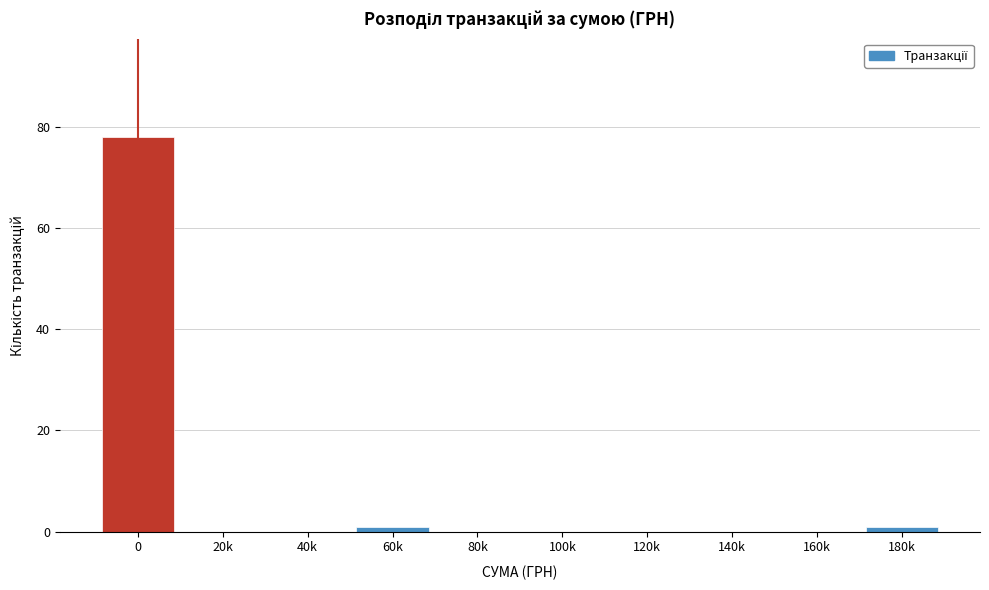

Reading right to left, transcribe all the data shown in this chart.

180k=1	160k=0	140k=0	120k=0	100k=0	80k=0	60k=1	40k=0	20k=0	0=78